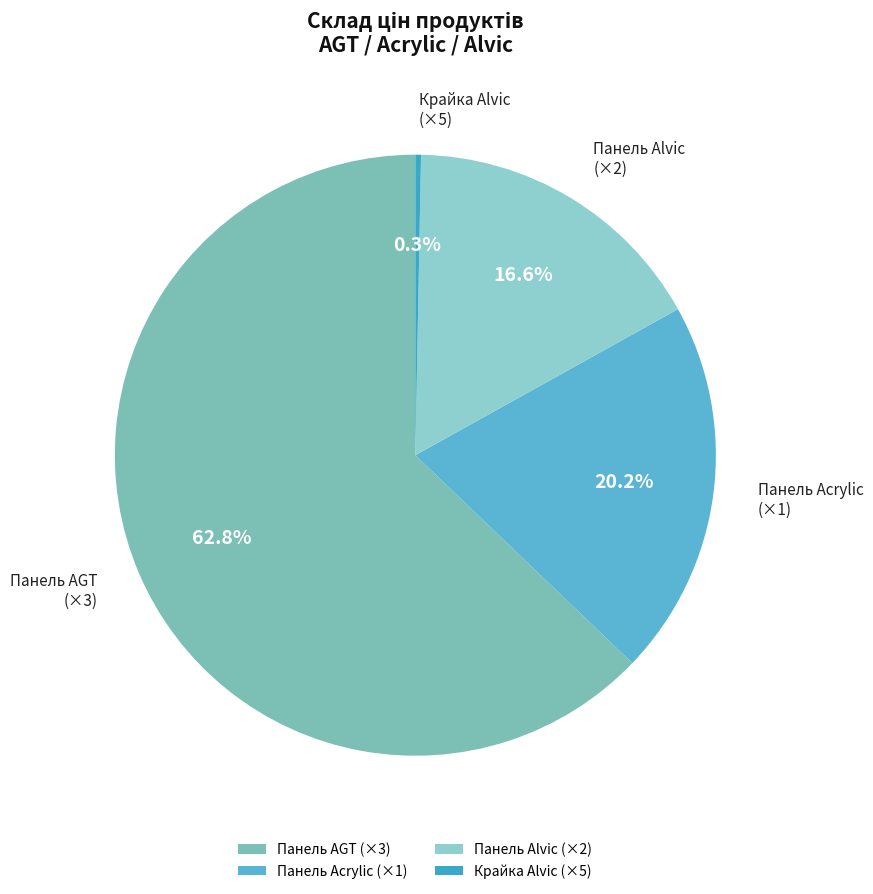

To the nearest percent, what is the average slice percentage?

25%